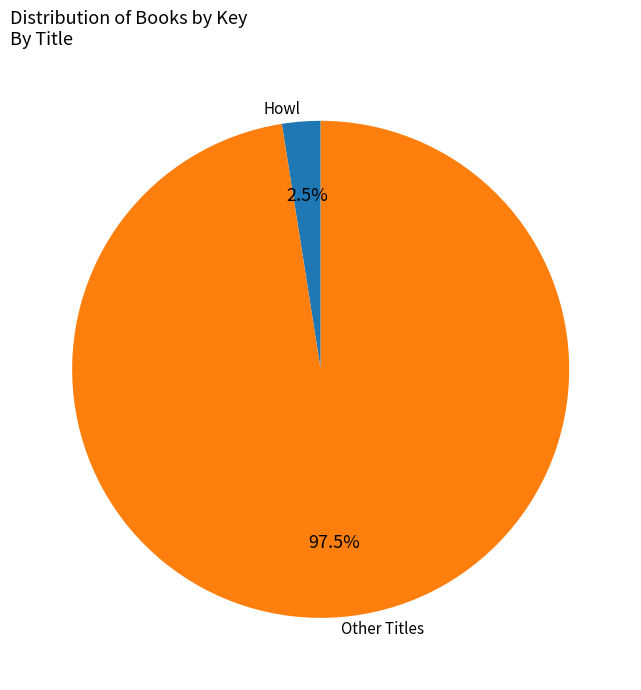

What is the smallest slice in the pie chart?

Howl